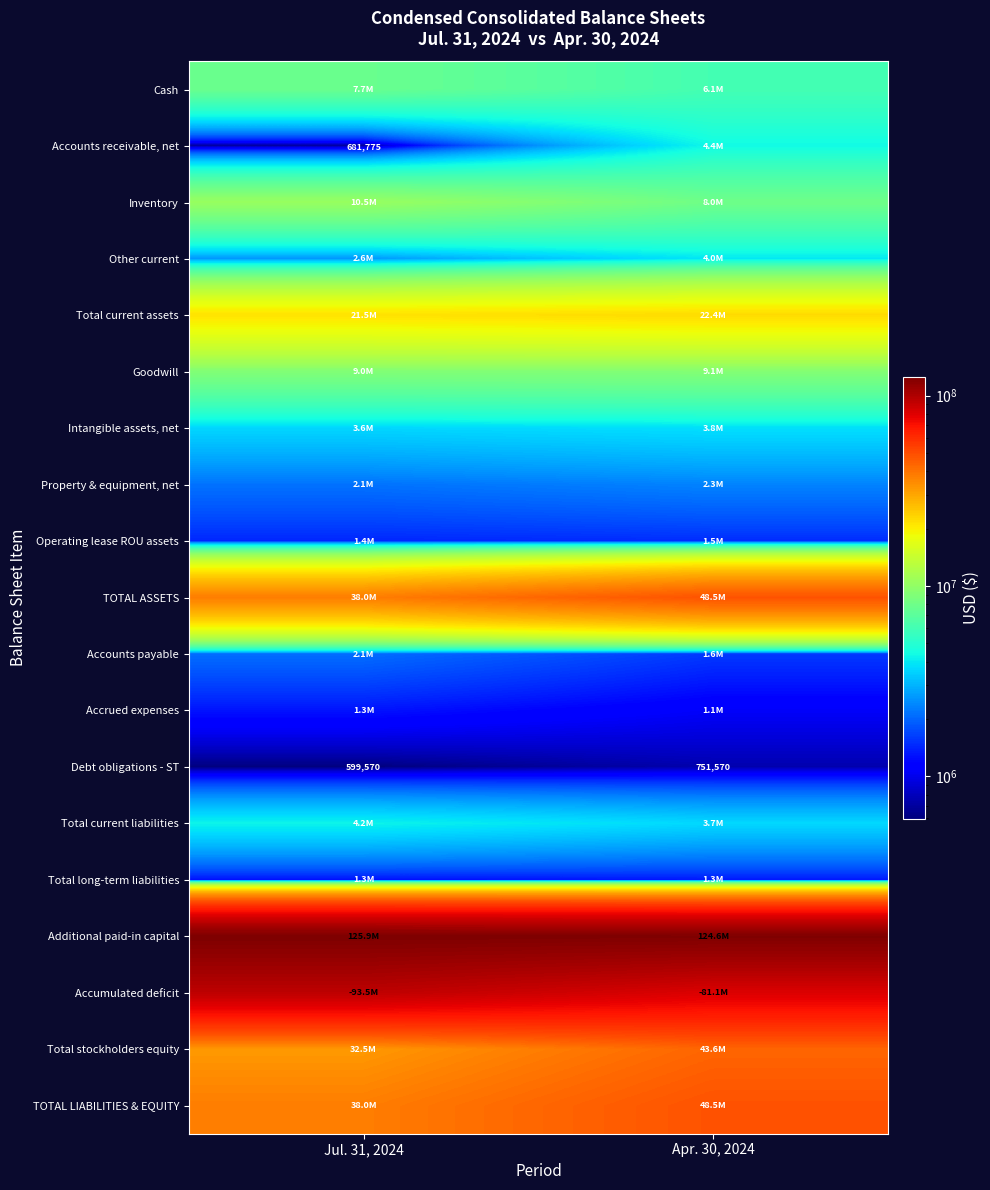

The Accounts receivable, net series shows 1007238 at Jul. 31, 2024. True or false?

False